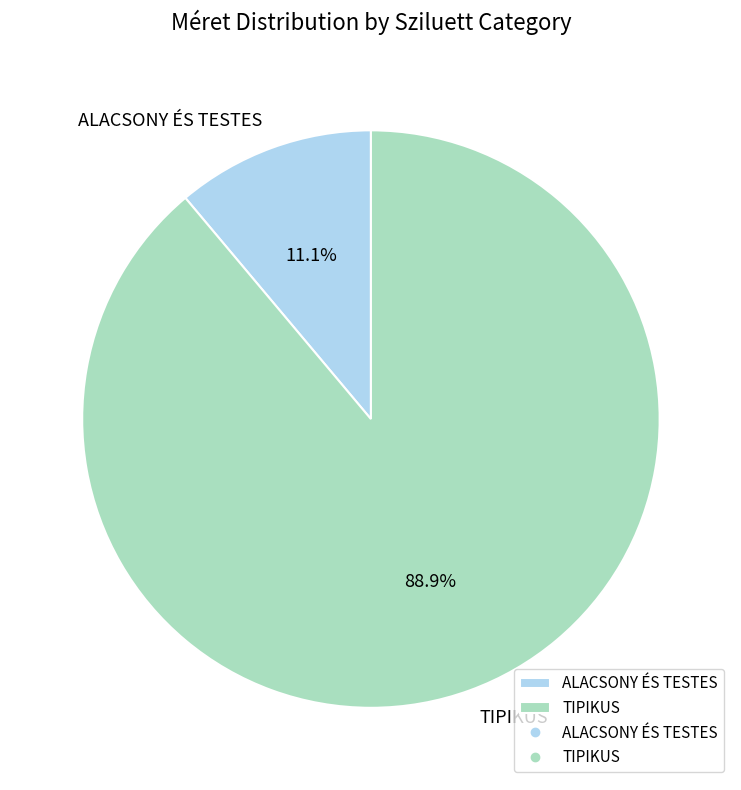

Approximately how many times larger is the value at TIPIKUS compared to ALACSONY ÉS TESTES?

8.0